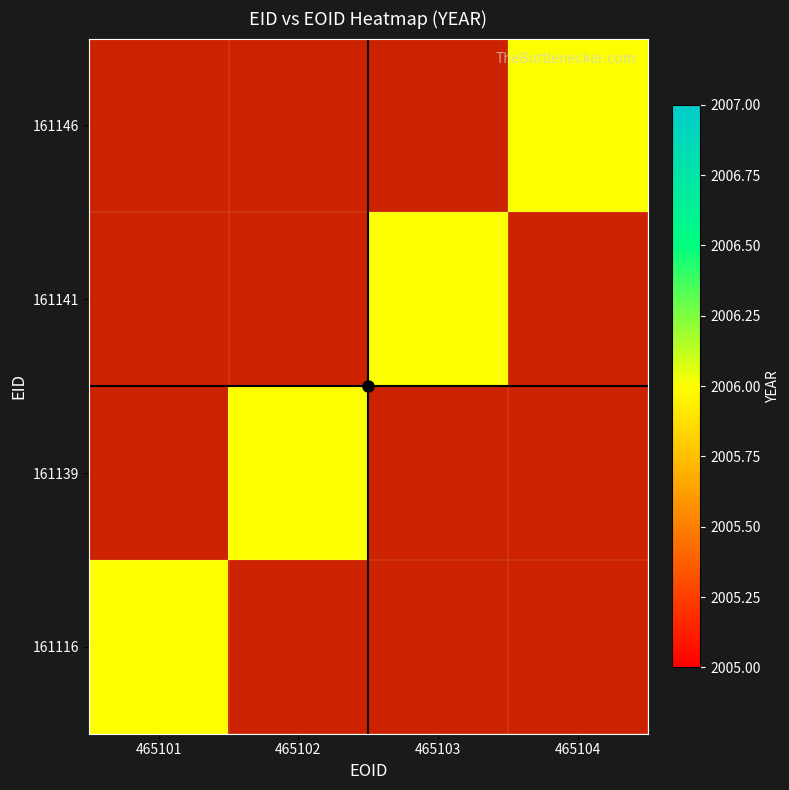

Between 161139 and 161141, which is larger?

161139